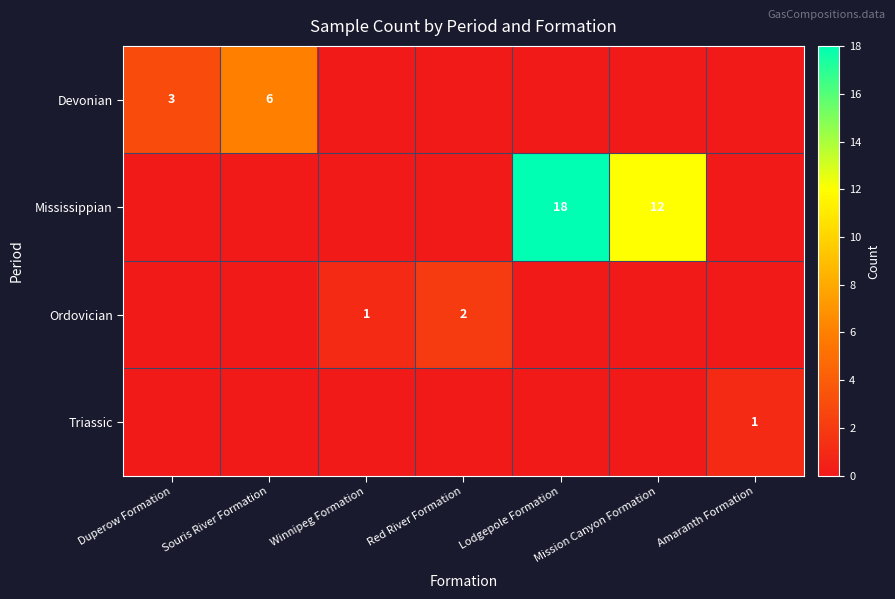

At which category is the sum across all series the highest?

Lodgepole Formation